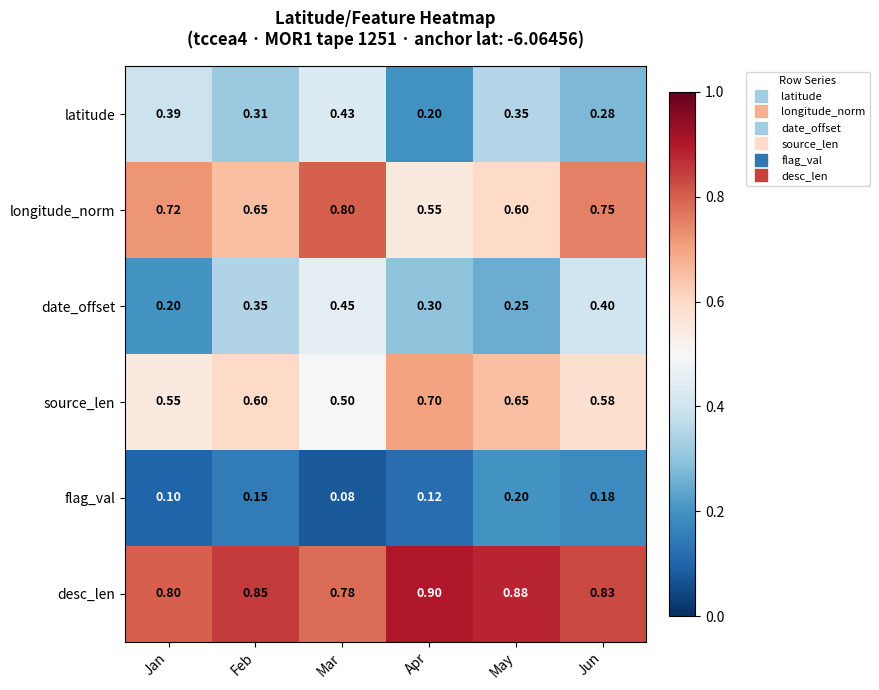

Which series has the largest total across all categories?

desc_len